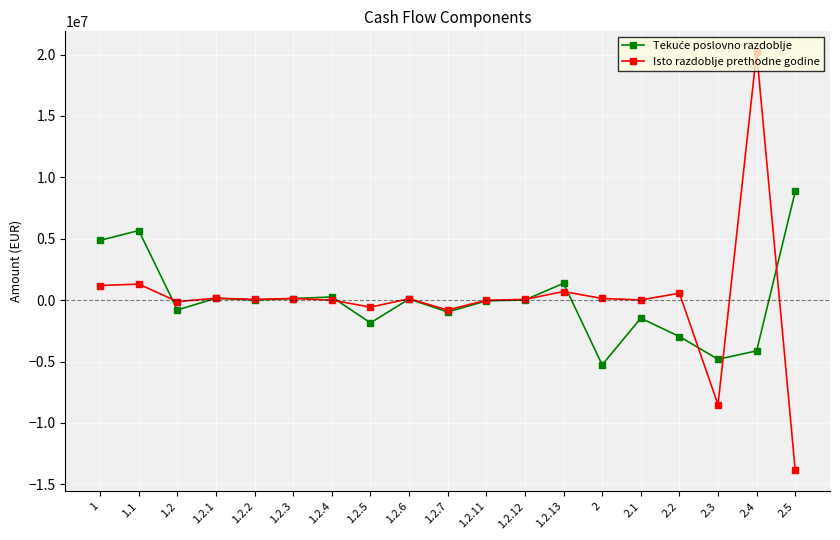

Which series has the largest range (max minus min)?

Isto razdoblje prethodne godine